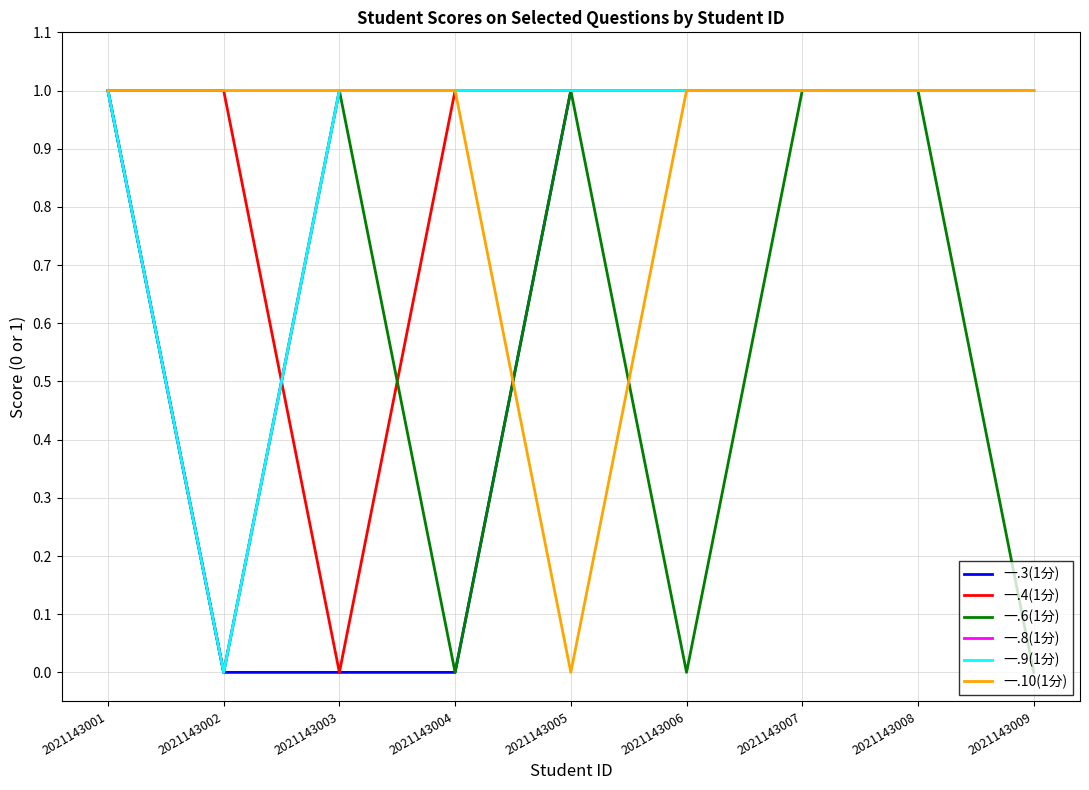

Which has a higher value, 2021143006 or 2021143002?

2021143006